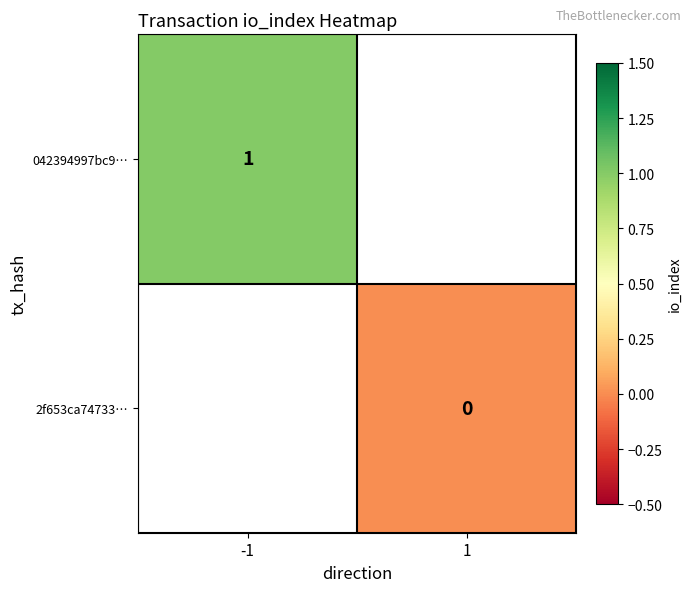

Is the value of 042394997bc9… at -1 greater than the value of 2f653ca74733… at 1?

Yes